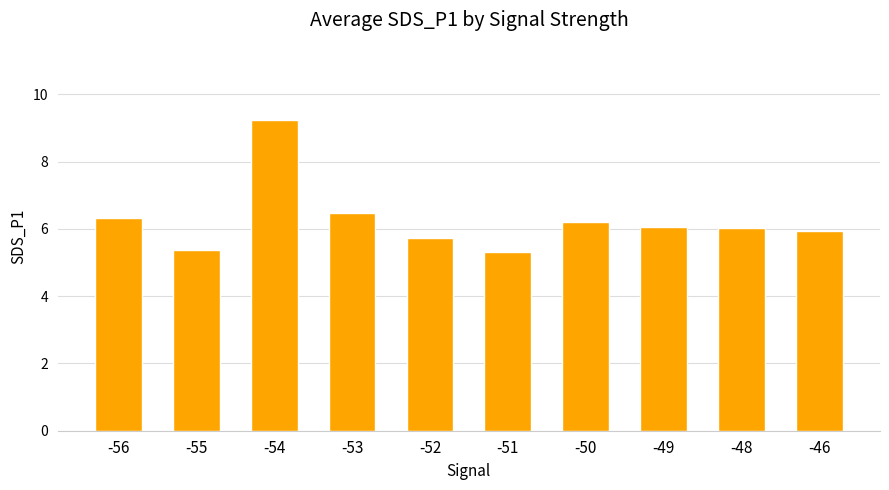

Are the bars grouped side by side (vs. stacked)?

No